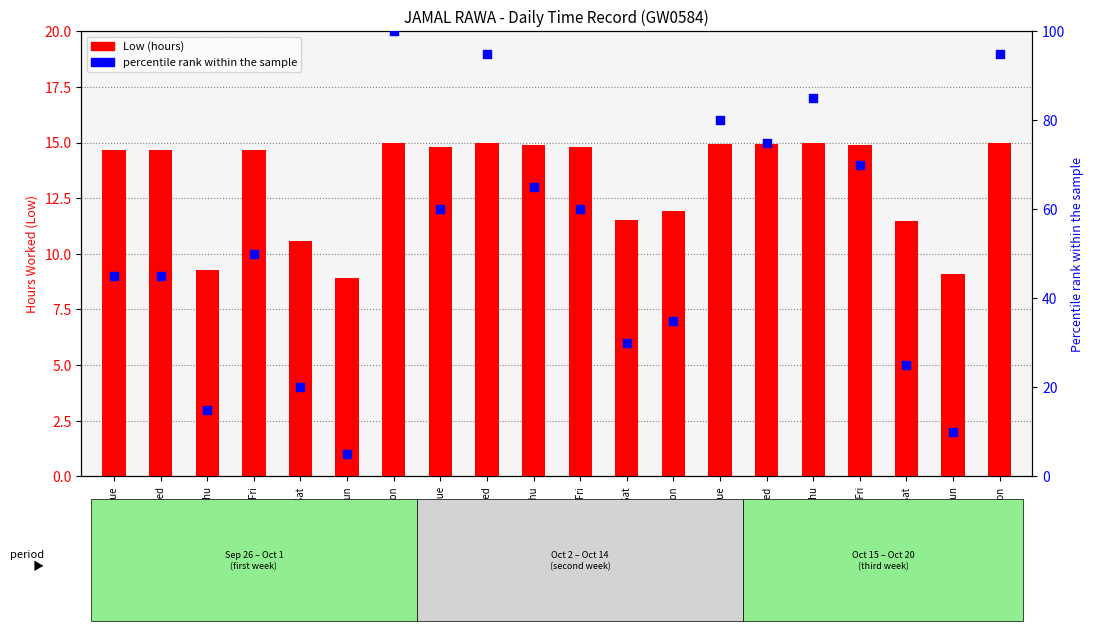

What are all the series names shown in the legend?

Low (hours), percentile rank within the sample